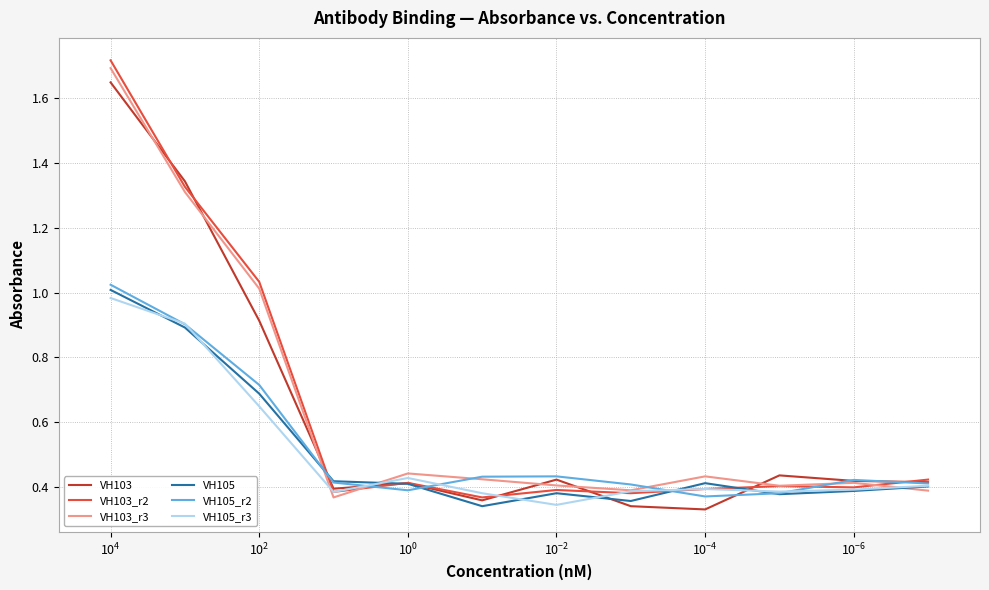

What is the value of the VH105_r3 point at the 10th from the left?

0.4